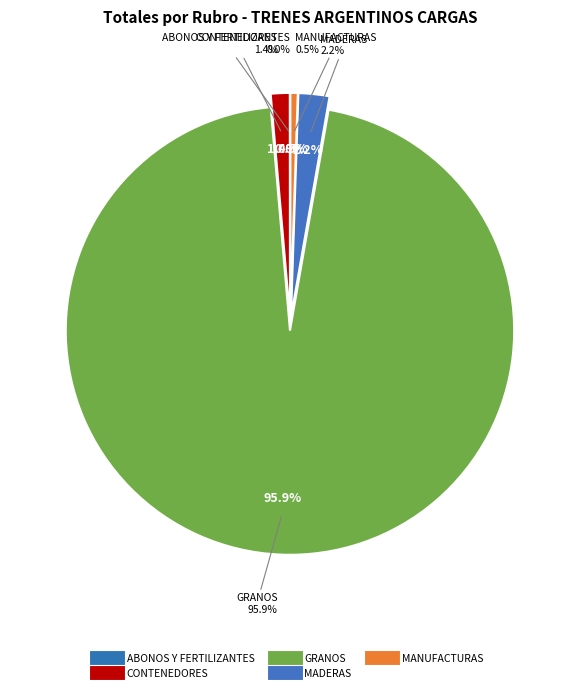

Rank the categories by value from lowest to highest.

ABONOS Y FERTILIZANTES, MANUFACTURAS, CONTENEDORES, MADERAS, GRANOS